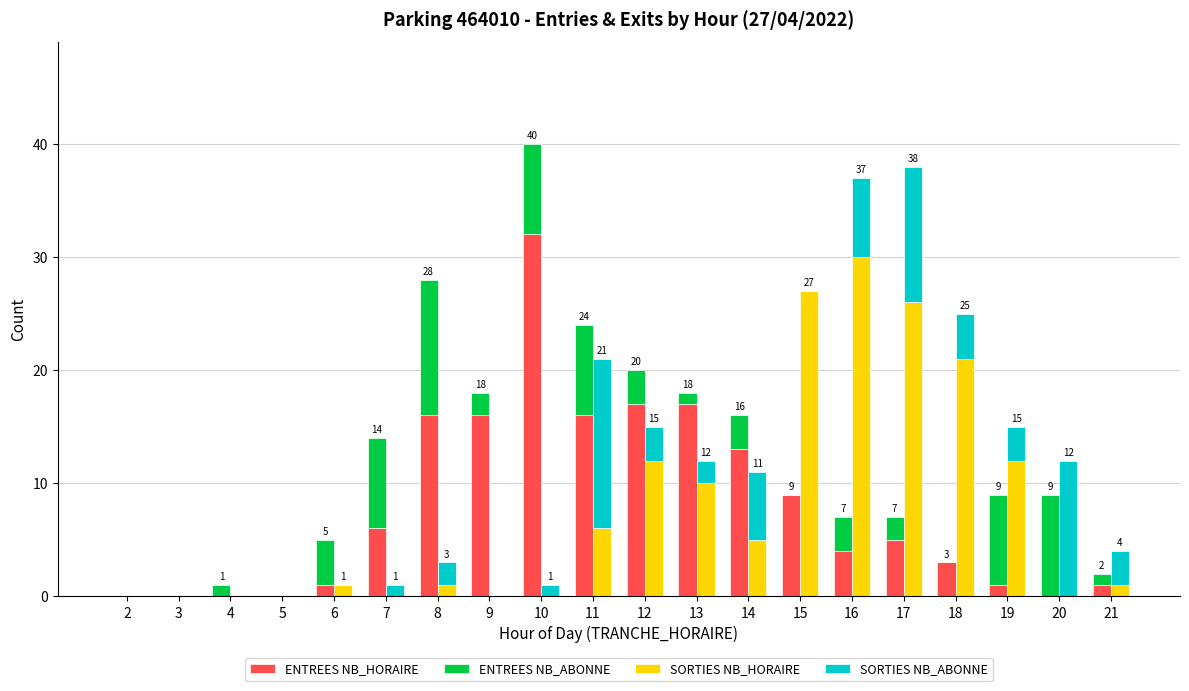

What are all the series names shown in the legend?

ENTREES NB_HORAIRE, ENTREES NB_ABONNE, SORTIES NB_HORAIRE, SORTIES NB_ABONNE